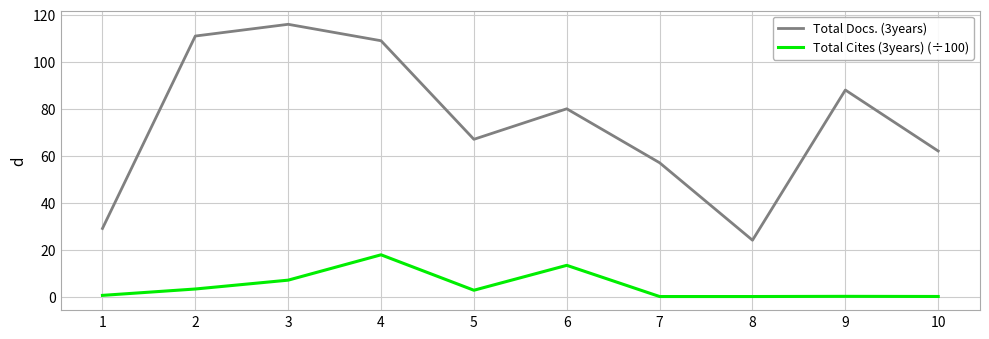

The value of Total Docs. (3years) at 10 is 62.0. True or false?

True